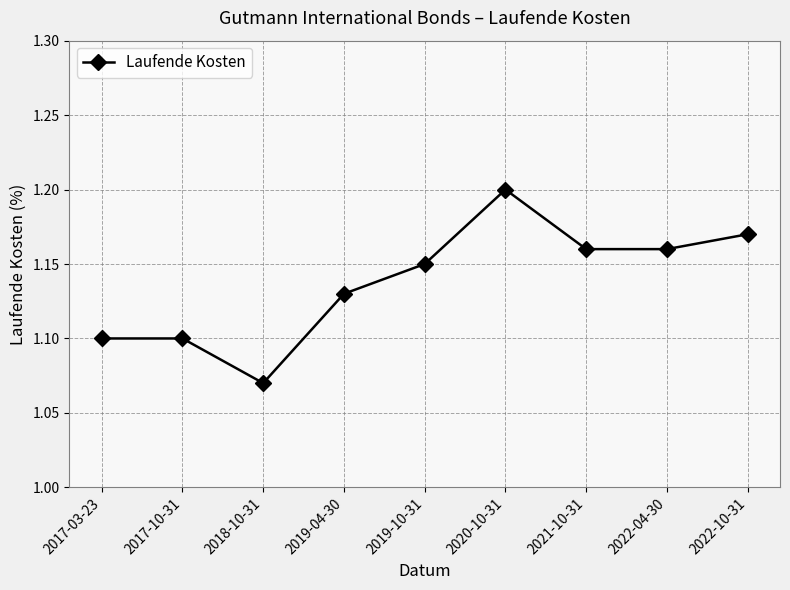

What is the sum of all values?

10.2